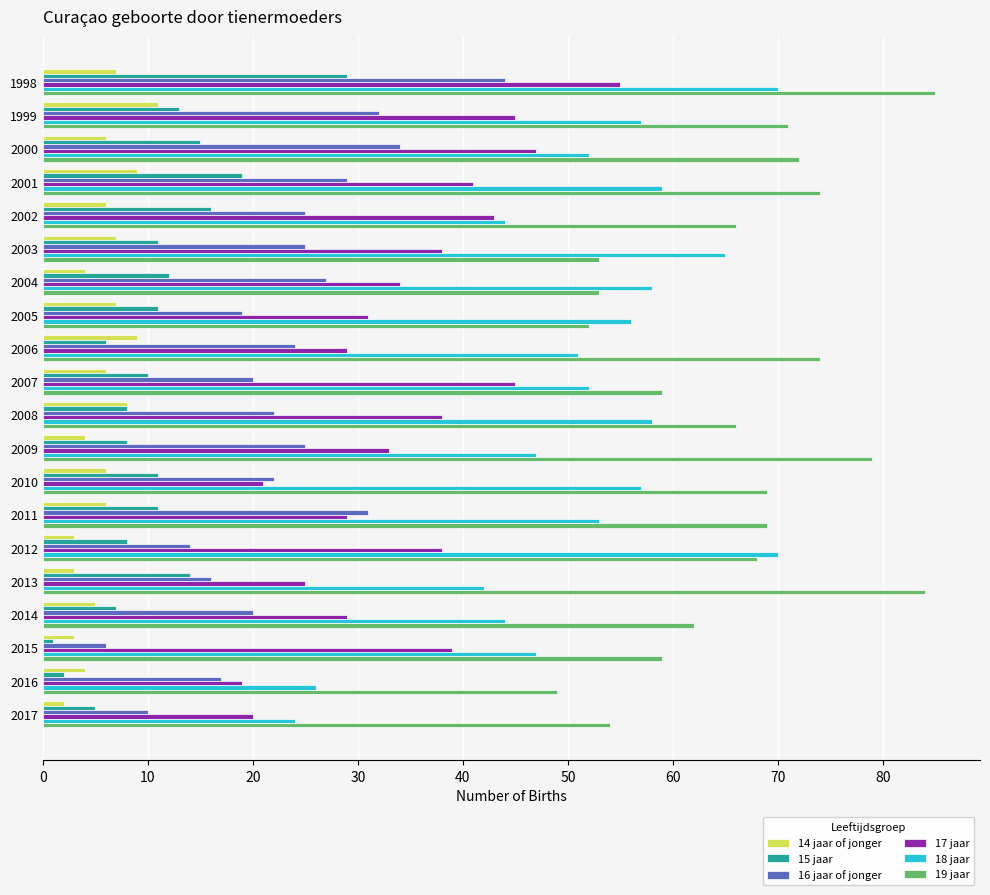

What is the spread (max minus min) of values at 2012?

67